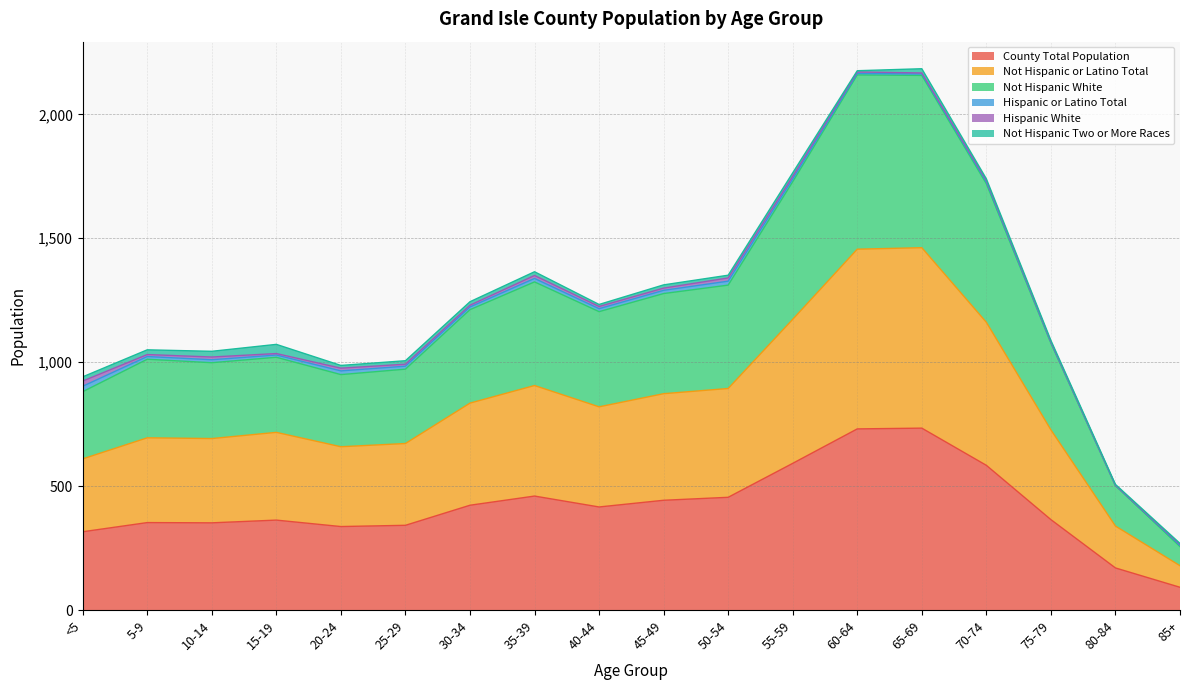

How many lines are shown in the chart?

6